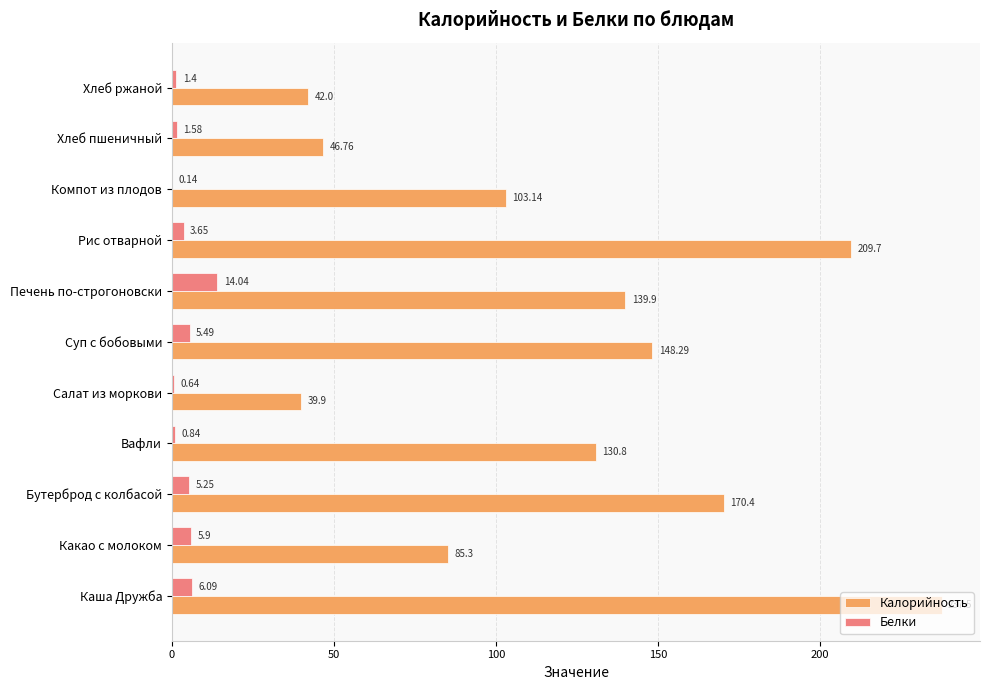

What is the sum of the Белки values at Суп с бобовыми and Каша Дружба?

11.6